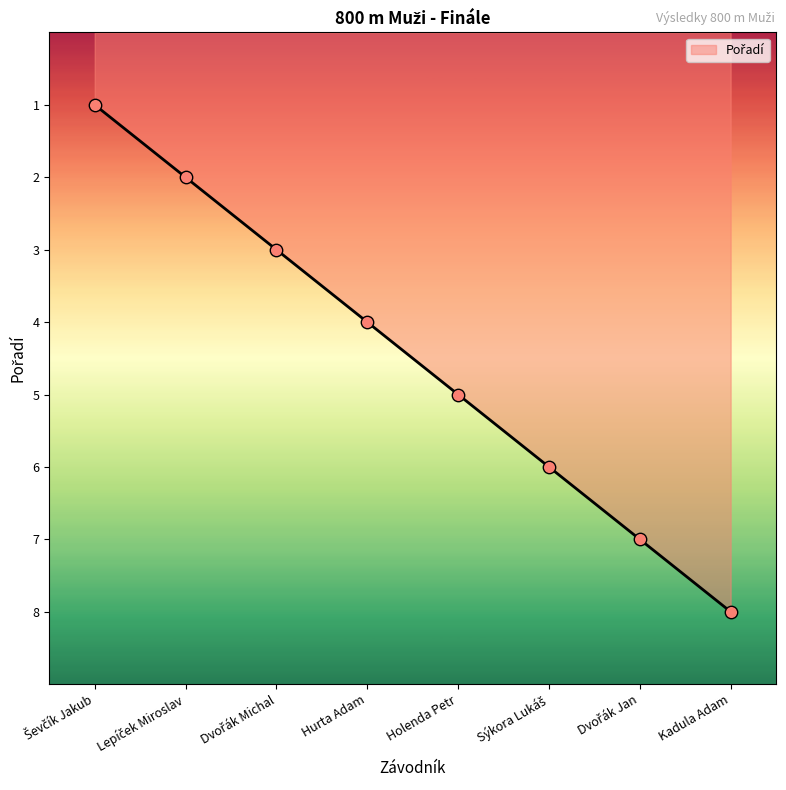

Approximately how many times larger is the value at Kadula Adam compared to Hurta Adam?

2.0